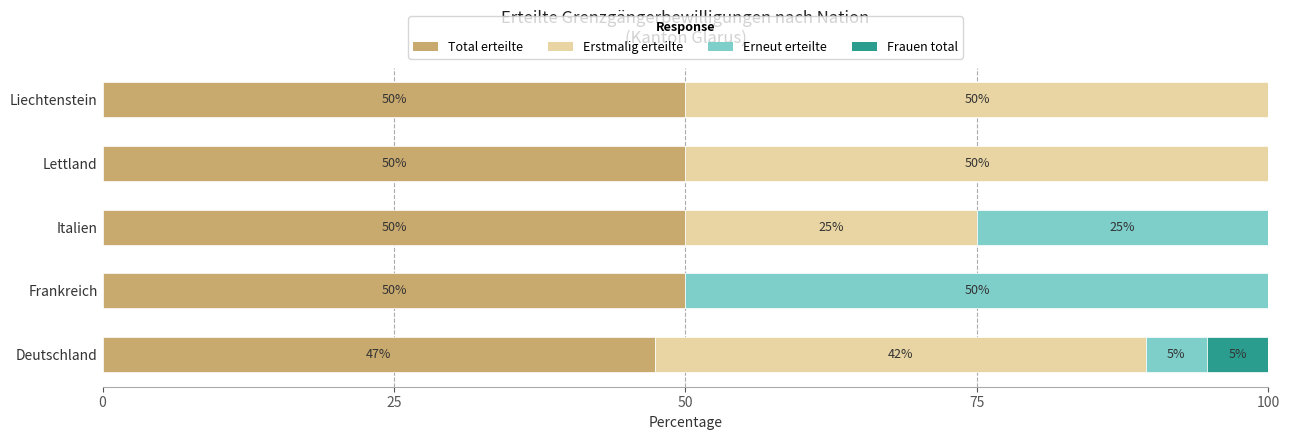

Read the Total erteilte value at Italien.

50.0